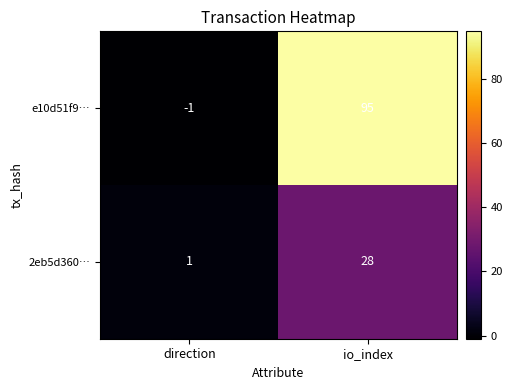

What is the spread (max minus min) of values at direction?

2